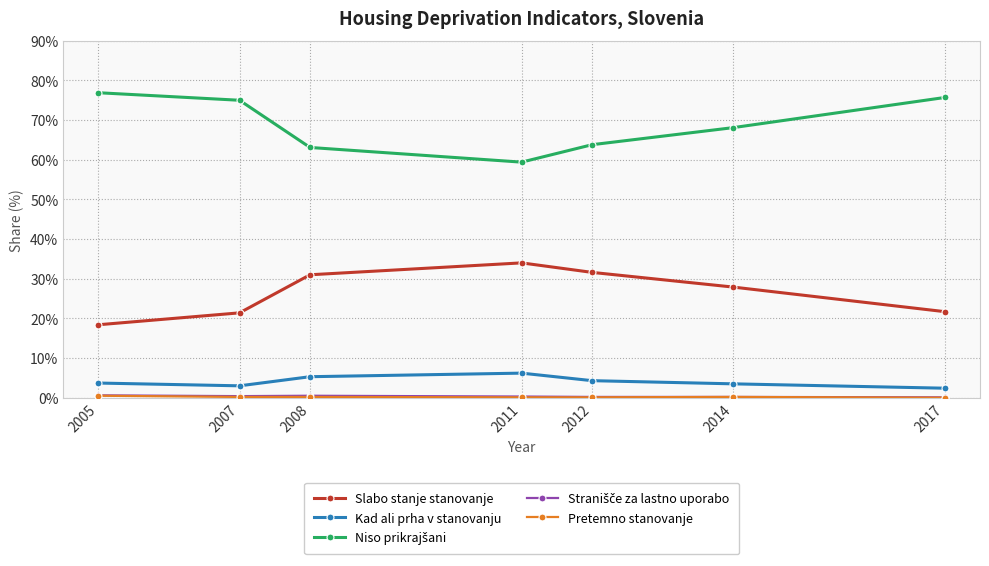

Which label corresponds to the largest value in the chart?

2005